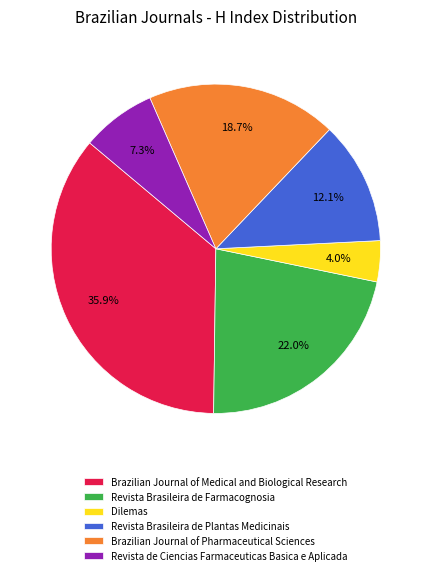

Rank the categories by value from highest to lowest.

Brazilian Journal of Medical and Biological Research, Revista Brasileira de Farmacognosia, Brazilian Journal of Pharmaceutical Sciences, Revista Brasileira de Plantas Medicinais, Revista de Ciencias Farmaceuticas Basica e Aplicada, Dilemas